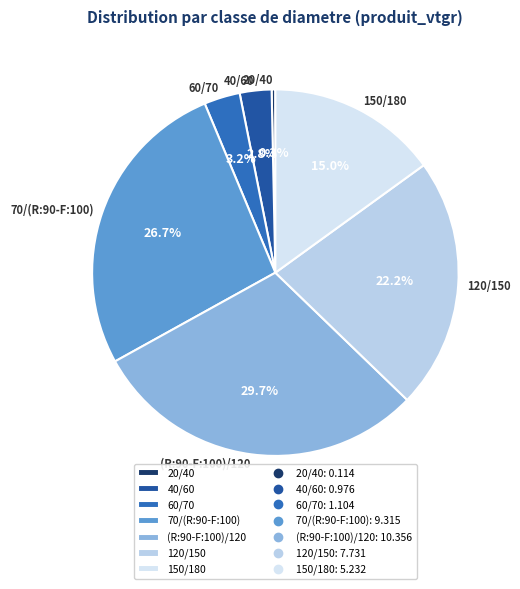

How many slices are in this pie chart?

7